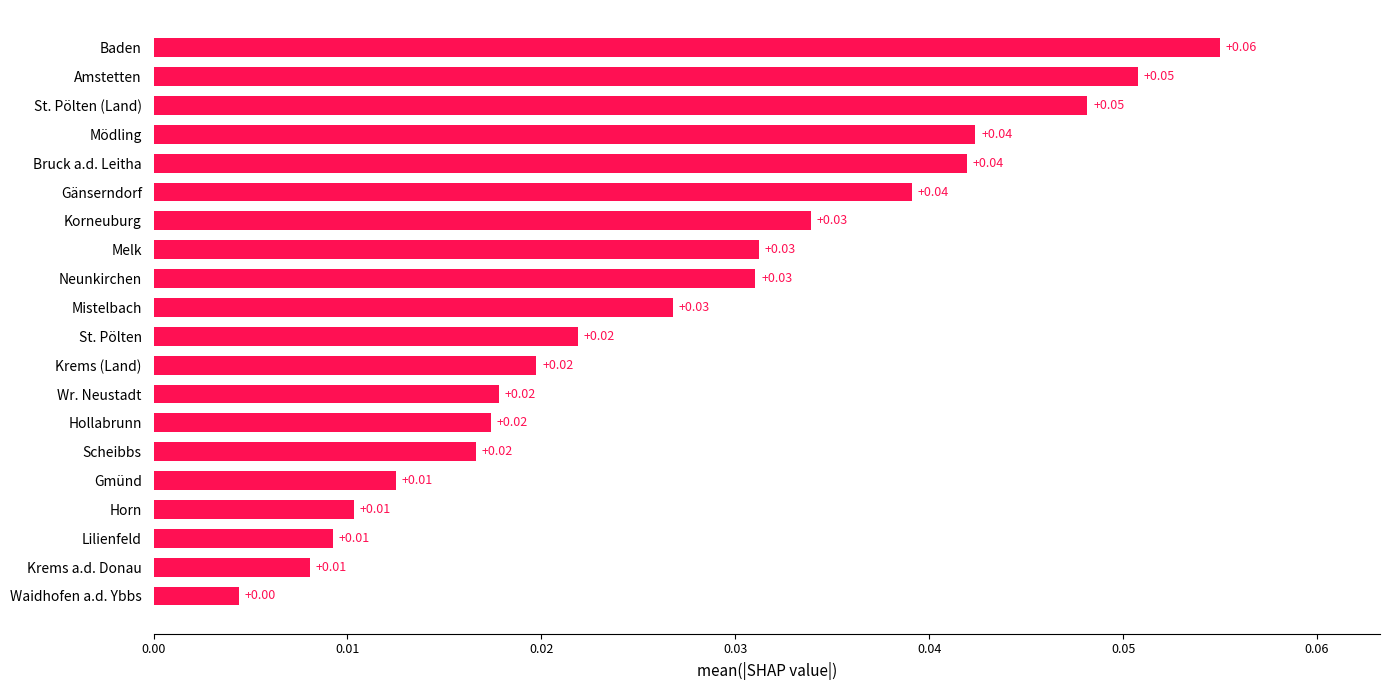

At which label is the value closest to 0?

Waidhofen a.d. Ybbs